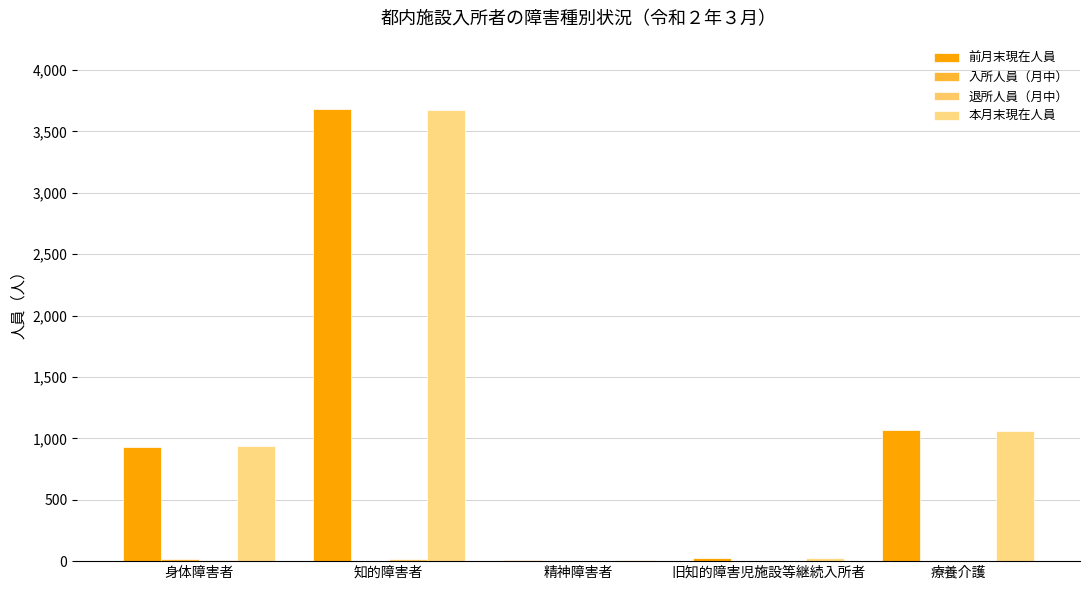

Read the 本月末現在人員 value at 旧知的障害児施設等継続入所者.

24